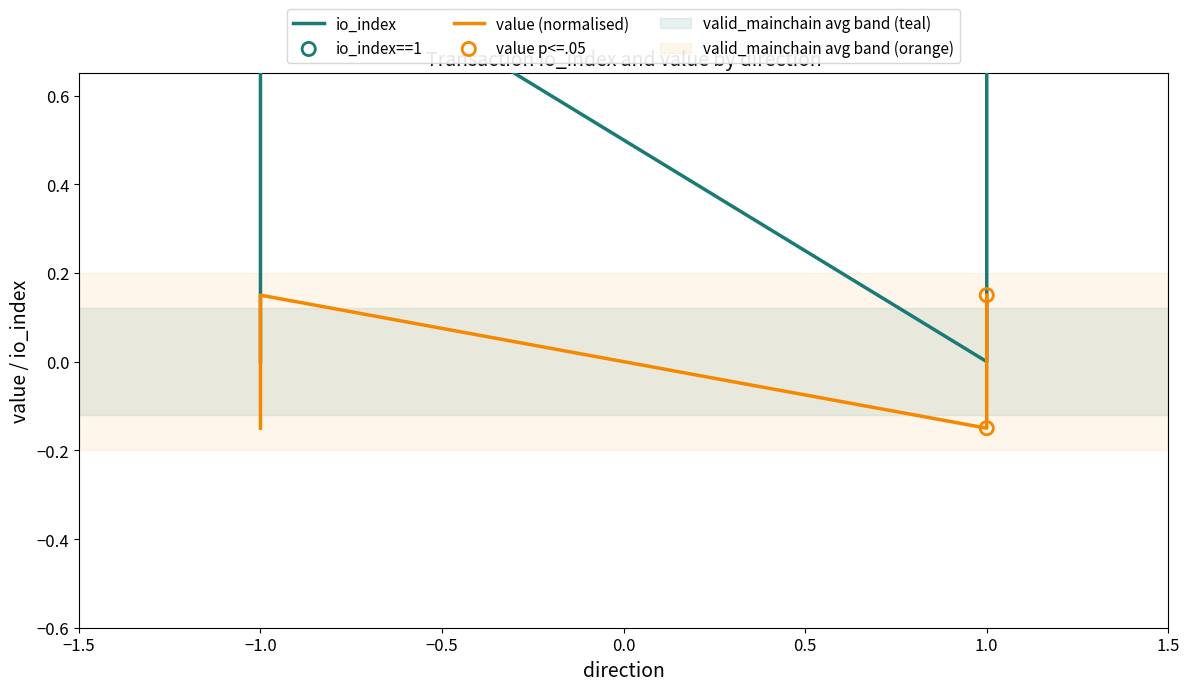

At how many categories does at least one series exceed 0?

2